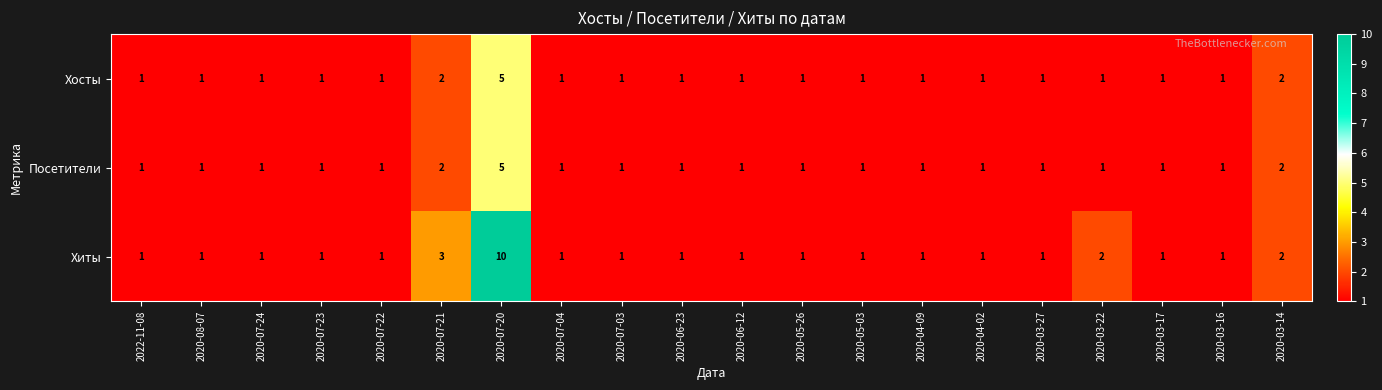

What is the minimum value shown in the chart?

1